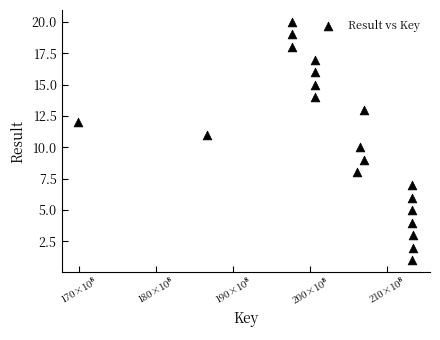

What is the range of Y values (max minus min)?

19